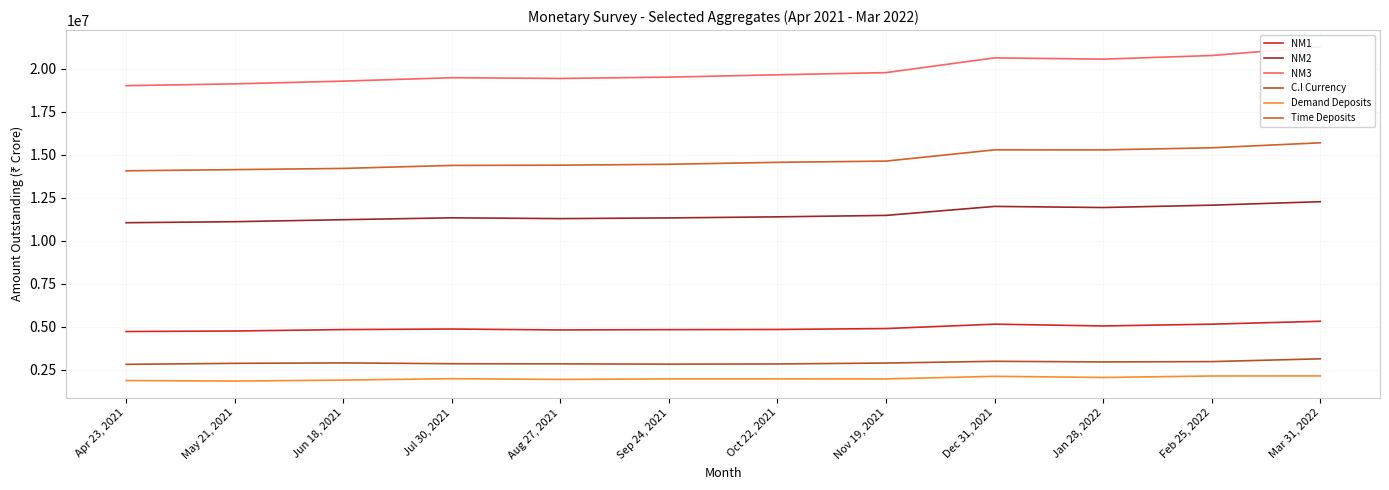

Reading left to right, list all the values displayed in this chart.

NM1: Apr 23, 2021=4710863	May 21, 2021=4740678	Jun 18, 2021=4824907	Jul 30, 2021=4855932	Aug 27, 2021=4803182	Sep 24, 2021=4820415	Oct 22, 2021=4831393	Nov 19, 2021=4883362	Dec 31, 2021=5138213	Jan 28, 2022=5035056	Feb 25, 2022=5138374	Mar 31, 2022=5307125
NM2: Apr 23, 2021=11035284	May 21, 2021=11095429	Jun 18, 2021=11211401	Jul 30, 2021=11320478	Aug 27, 2021=11274247	Sep 24, 2021=11314935	Oct 22, 2021=11377209	Nov 19, 2021=11461215	Dec 31, 2021=11983574	Jan 28, 2022=11918509	Feb 25, 2022=12055965	Mar 31, 2022=12257049
NM3: Apr 23, 2021=19001602	May 21, 2021=19107045	Jun 18, 2021=19266197	Jul 30, 2021=19464641	Aug 27, 2021=19421406	Sep 24, 2021=19498580	Oct 22, 2021=19634683	Nov 19, 2021=19761137	Dec 31, 2021=20617793	Jan 28, 2022=20544521	Feb 25, 2022=20754753	Mar 31, 2022=21261742
C.I Currency: Apr 23, 2021=2802804	May 21, 2021=2861264	Jun 18, 2021=2887260	Jul 30, 2021=2839134	Aug 27, 2021=2830825	Sep 24, 2021=2815017	Oct 22, 2021=2825698	Nov 19, 2021=2878246	Dec 31, 2021=2979803	Jan 28, 2022=2944028	Feb 25, 2022=2963098	Mar 31, 2022=3124958
Demand Deposits: Apr 23, 2021=1862550	May 21, 2021=1830962	Jun 18, 2021=1887452	Jul 30, 2021=1970701	Aug 27, 2021=1926200	Sep 24, 2021=1958498	Oct 22, 2021=1958530	Nov 19, 2021=1957254	Dec 31, 2021=2106855	Jan 28, 2022=2039882	Feb 25, 2022=2126712	Mar 31, 2022=2131049
Time Deposits: Apr 23, 2021=14054269	May 21, 2021=14121670	Jun 18, 2021=14192211	Jul 30, 2021=14365657	Aug 27, 2021=14380144	Sep 24, 2021=14432268	Oct 22, 2021=14546257	Nov 19, 2021=14617450	Dec 31, 2021=15270817	Jan 28, 2022=15268505	Feb 25, 2022=15391427	Mar 31, 2022=15680975